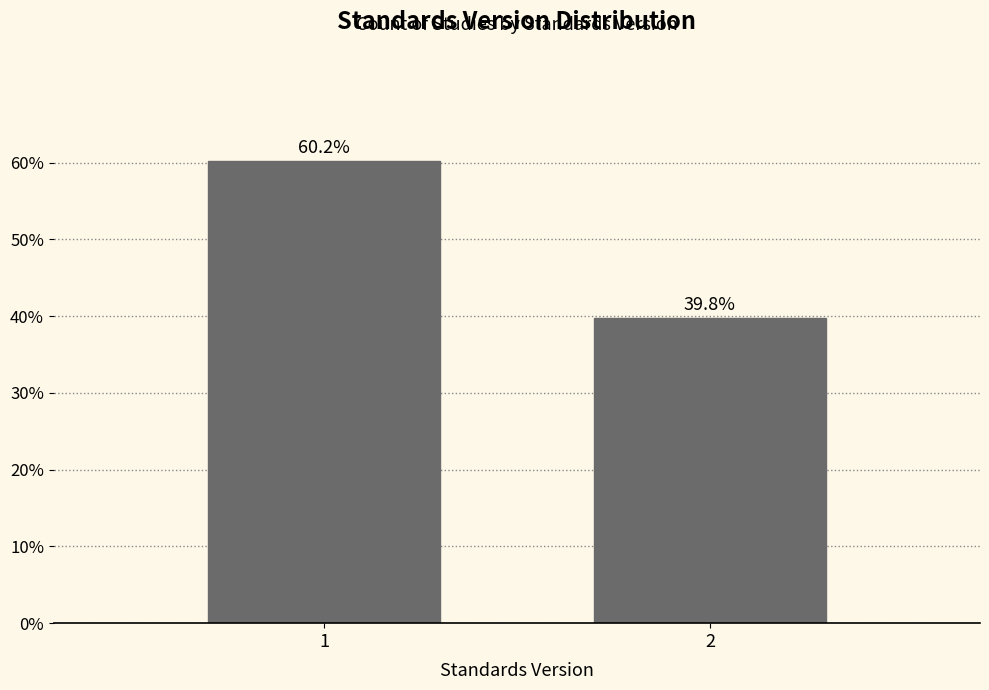

Reading right to left, what are all the values shown in this chart?

2=39.8	1=60.2